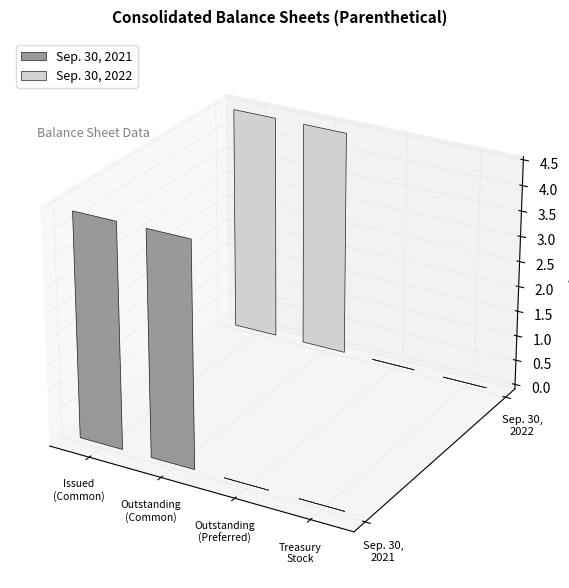

Does the chart contain stacked bars?

No